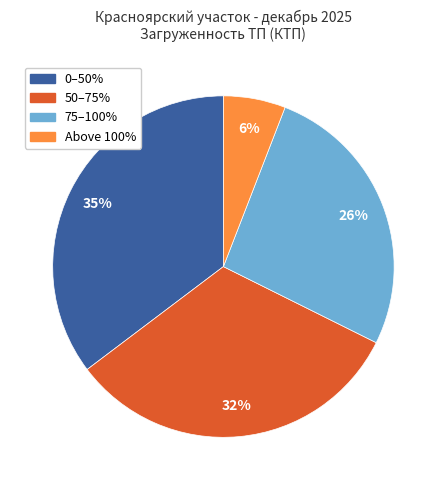

True or false: 0–50% accounts for 35% of the total.

True